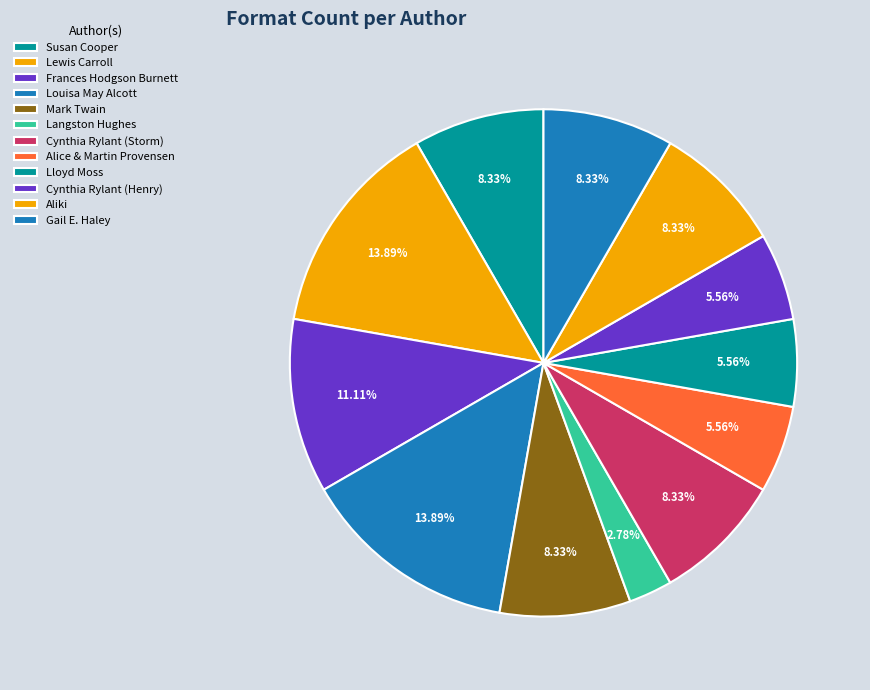

To the nearest percent, what is the difference between the largest and smallest slice percentages?

11%